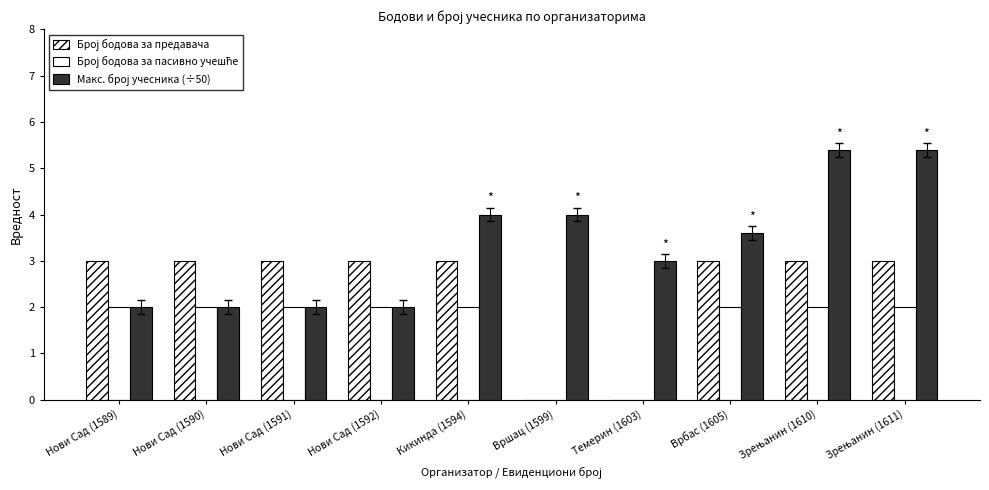

The value of Број бодова за предавача at Зрењанин (1610) is 4.7. True or false?

False